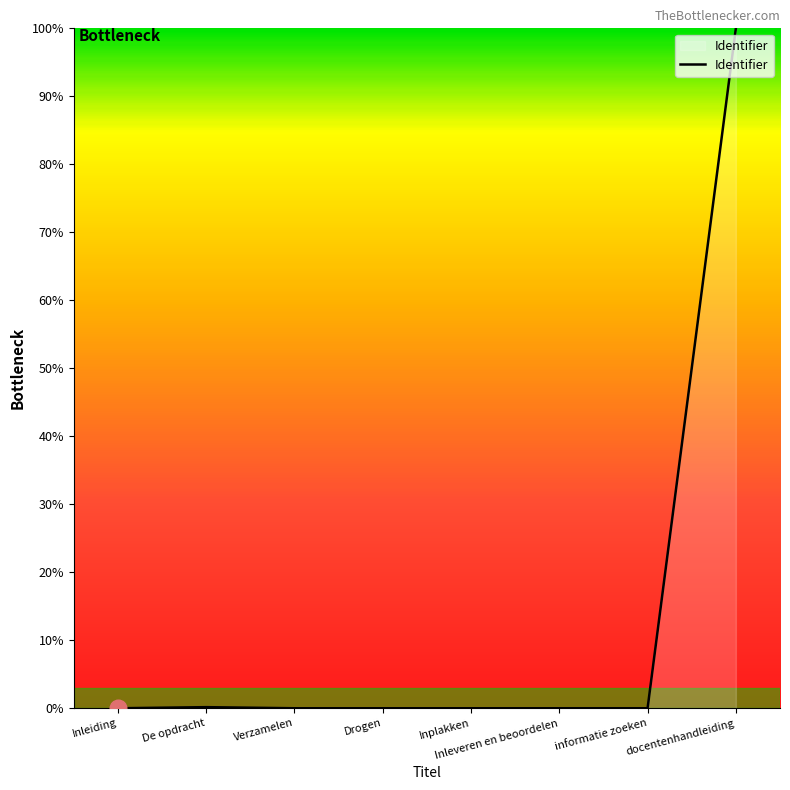

How many lines are shown in the chart?

1